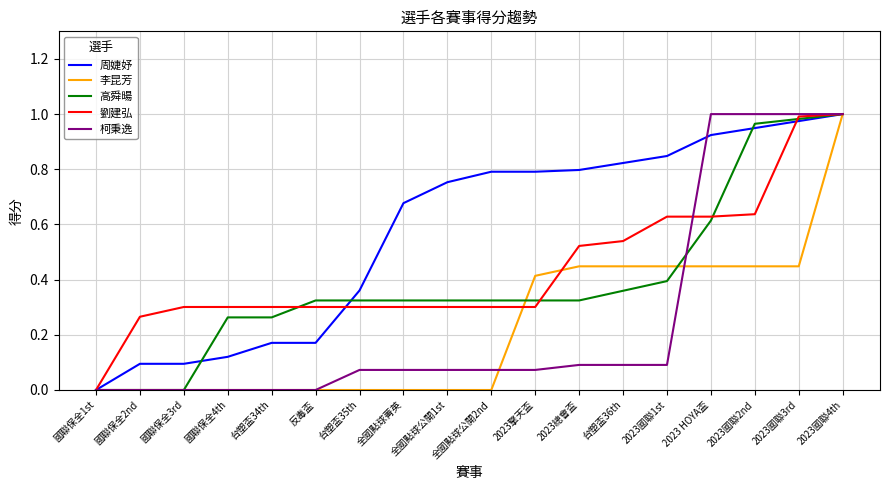

Count the number of data series in this chart.

5